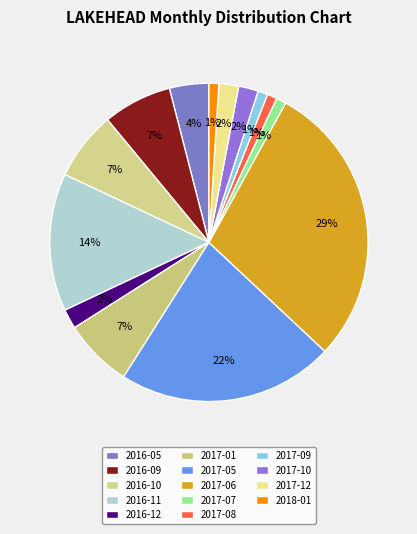

What is the change in value from 2016-05 to 2016-09?

+3